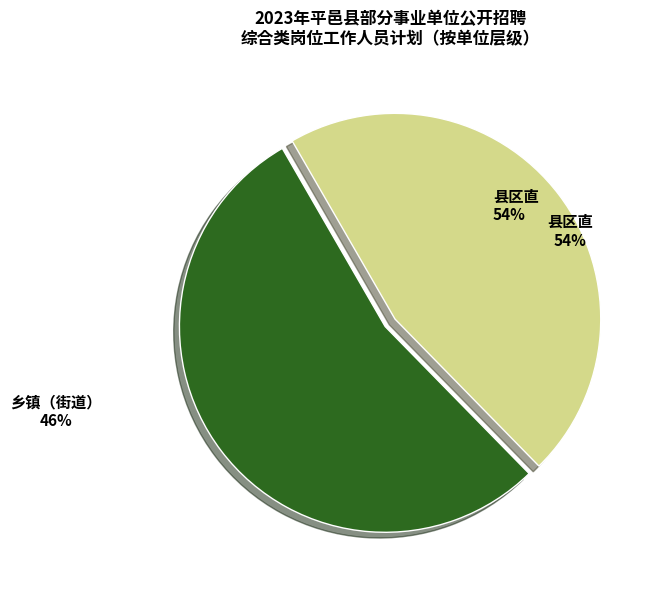

Which category has the biggest portion of the pie?

乡镇（街道）